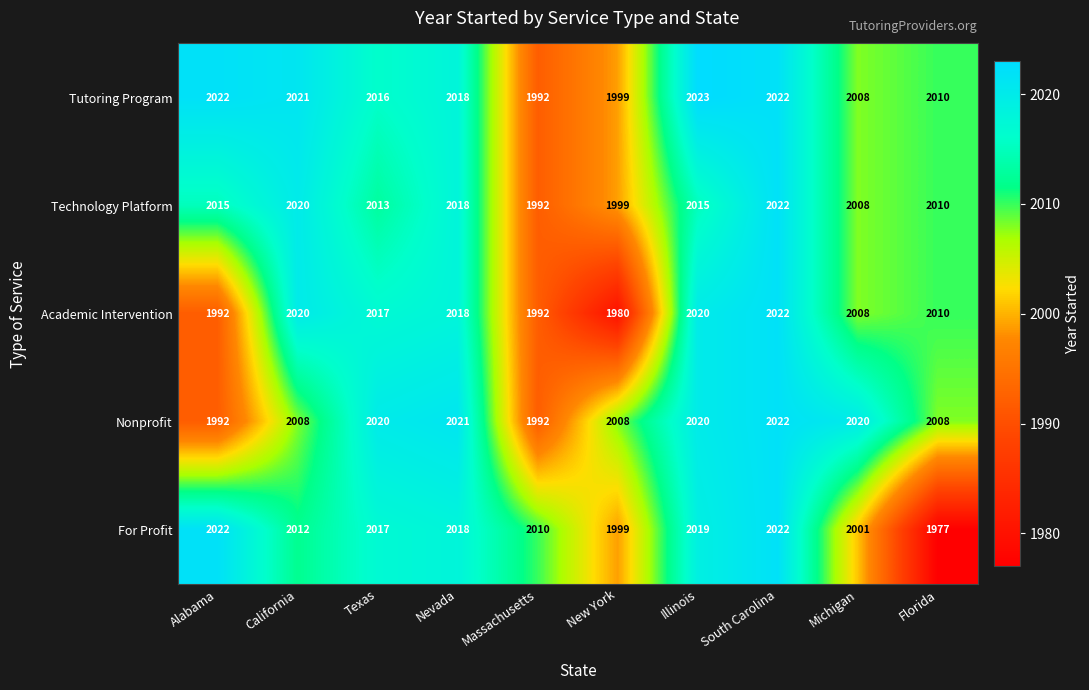

What is the approximate value of Technology Platform at Texas?

2013